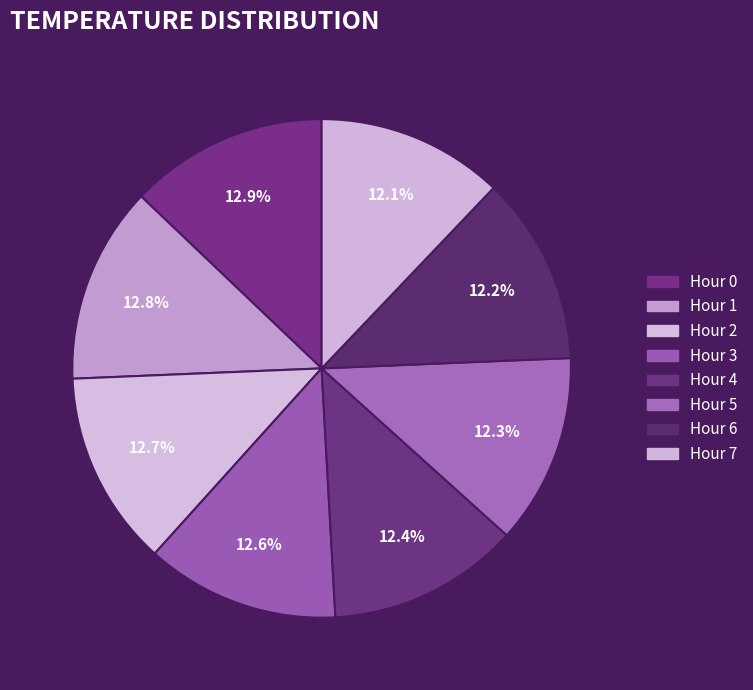

To the nearest percent, what portion does Hour 6 represent?

12%